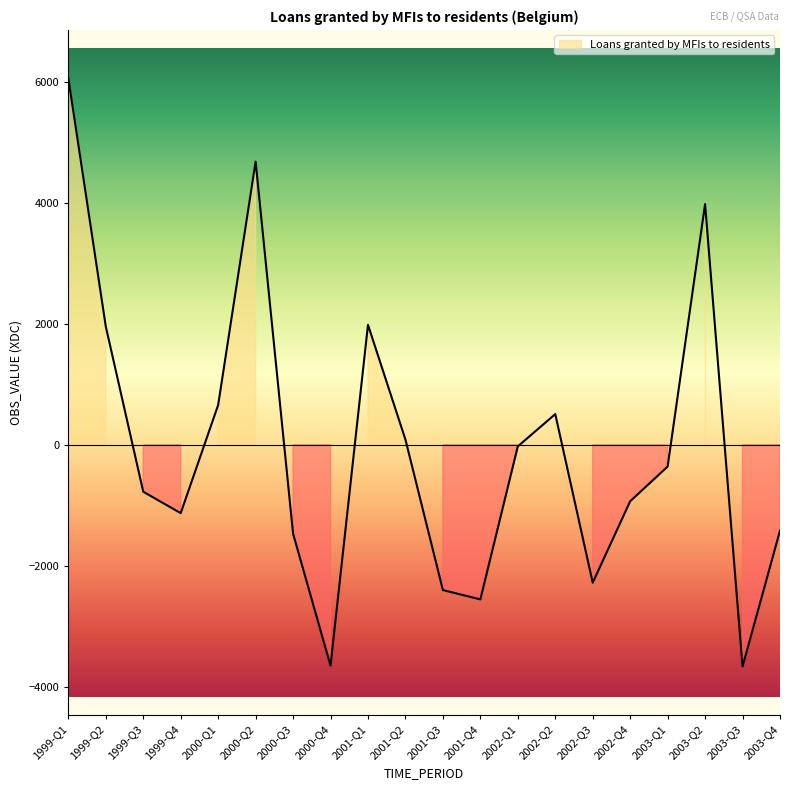

What is the label of the 3rd point from the right?

2003-Q2